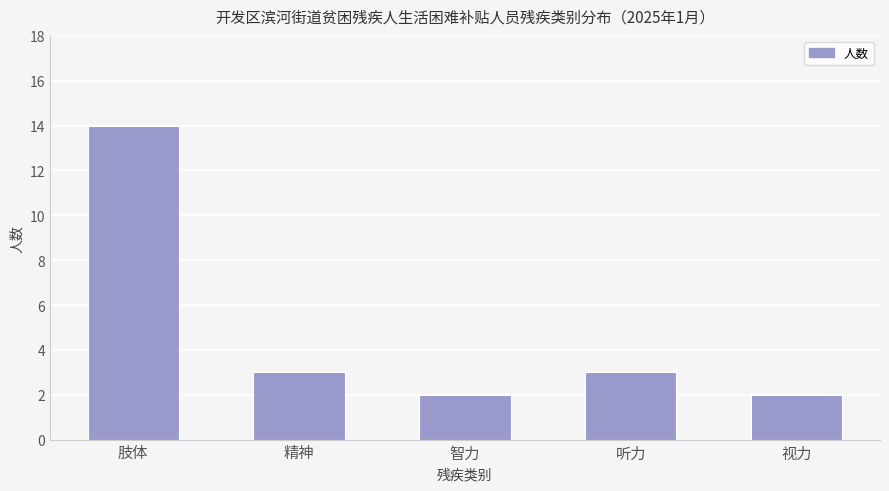

What is the ratio of the value at 智力 to the value at 视力?

1.0